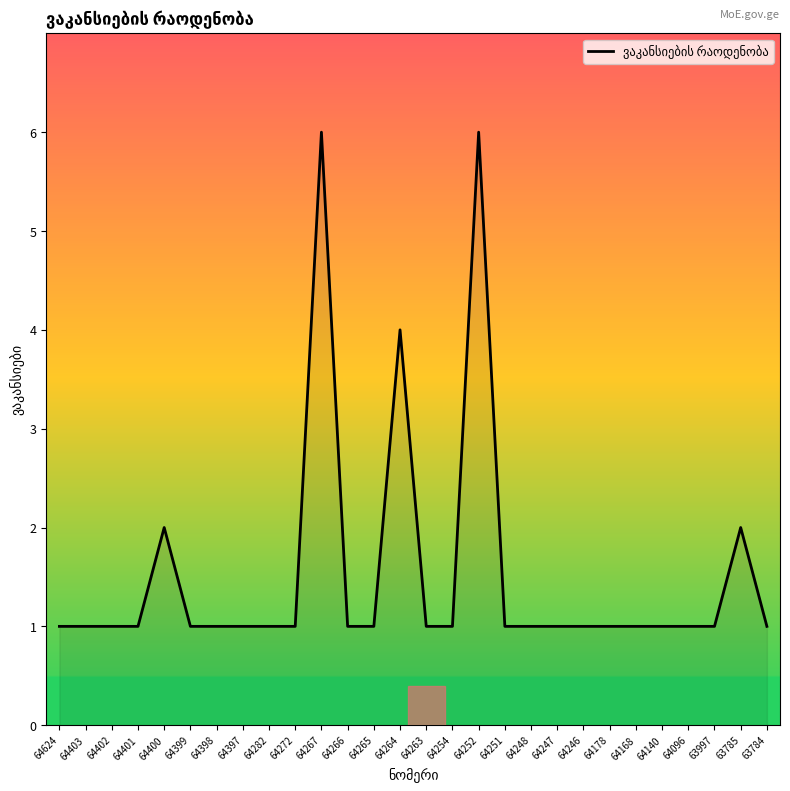

The chart shows a value of 3 at 64400. True or false?

False